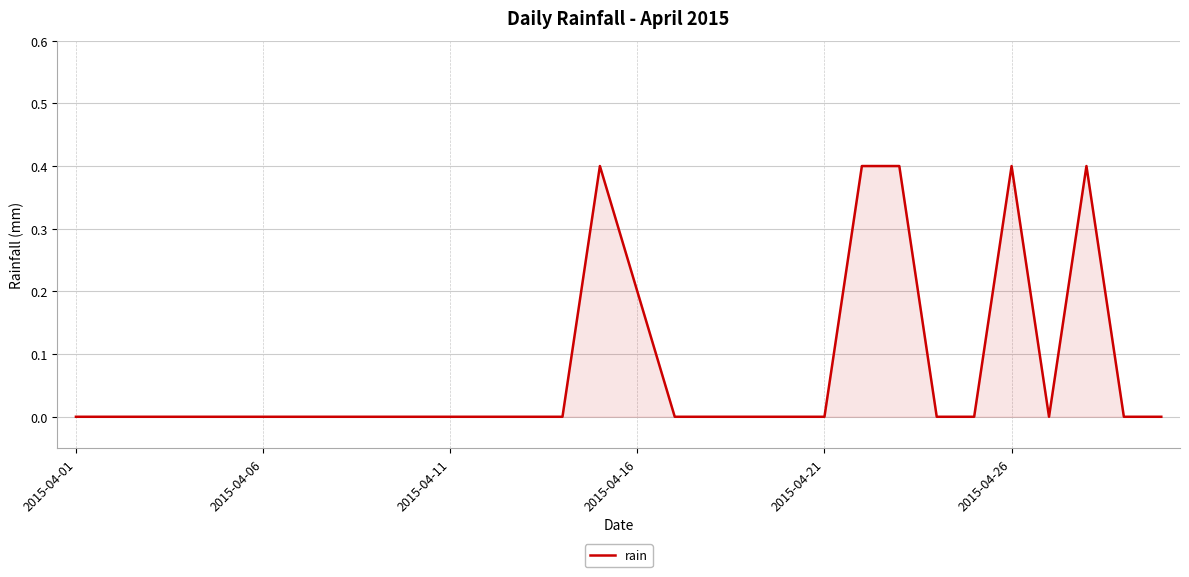

What is the greatest value displayed?

0.4